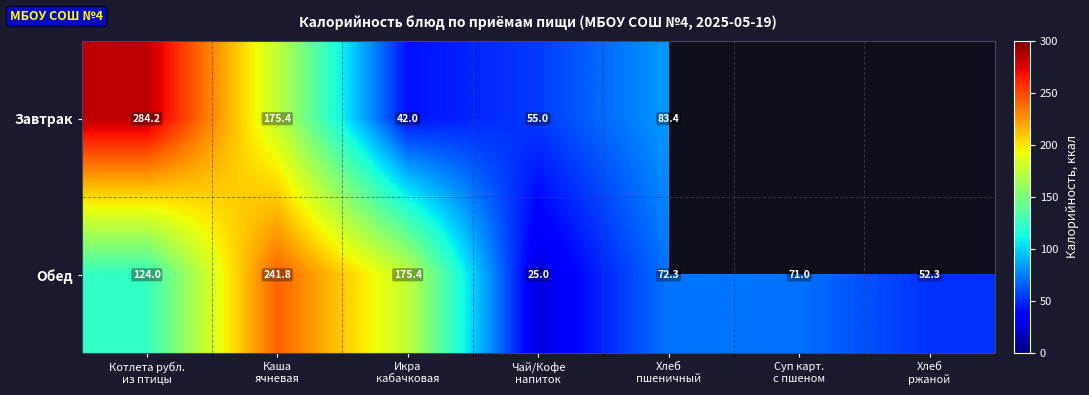

At which category is the sum across all series the highest?

Каша
ячневая